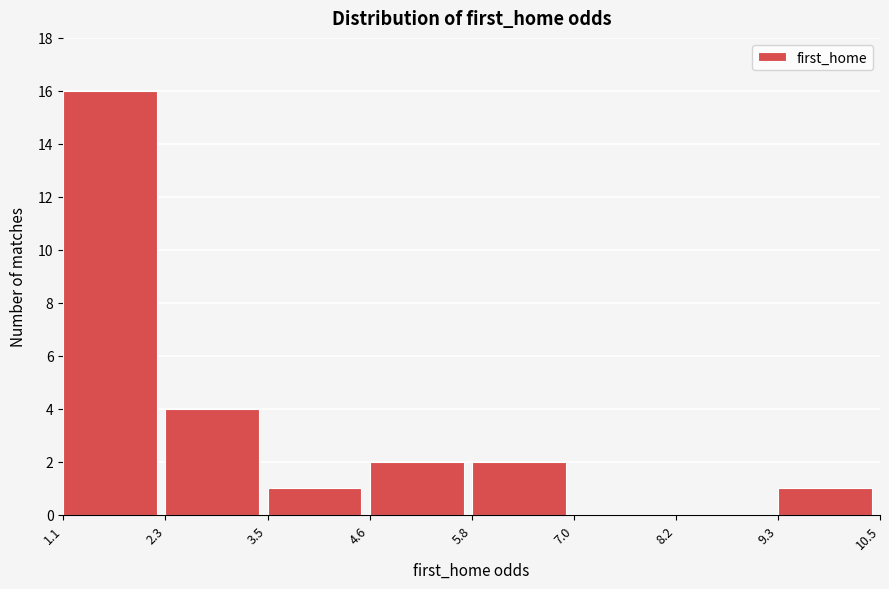

What is the height of the bar covering 5.8 to 7.0 on the x-axis? The values are not printed on the chart, so give them approximately, as read against the axis.

2